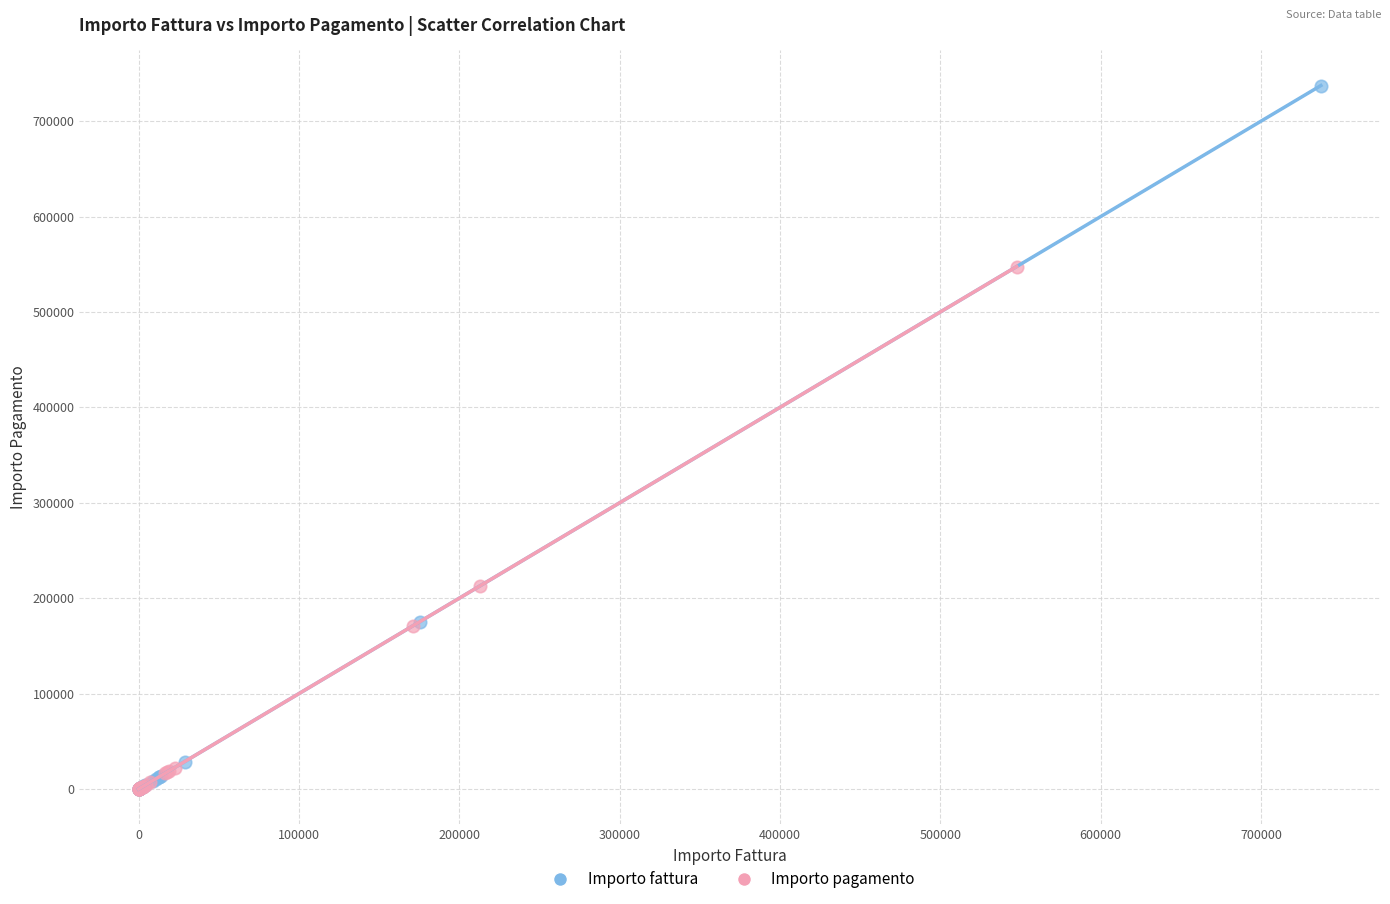

Which series reaches the maximum Y coordinate?

Importo fattura